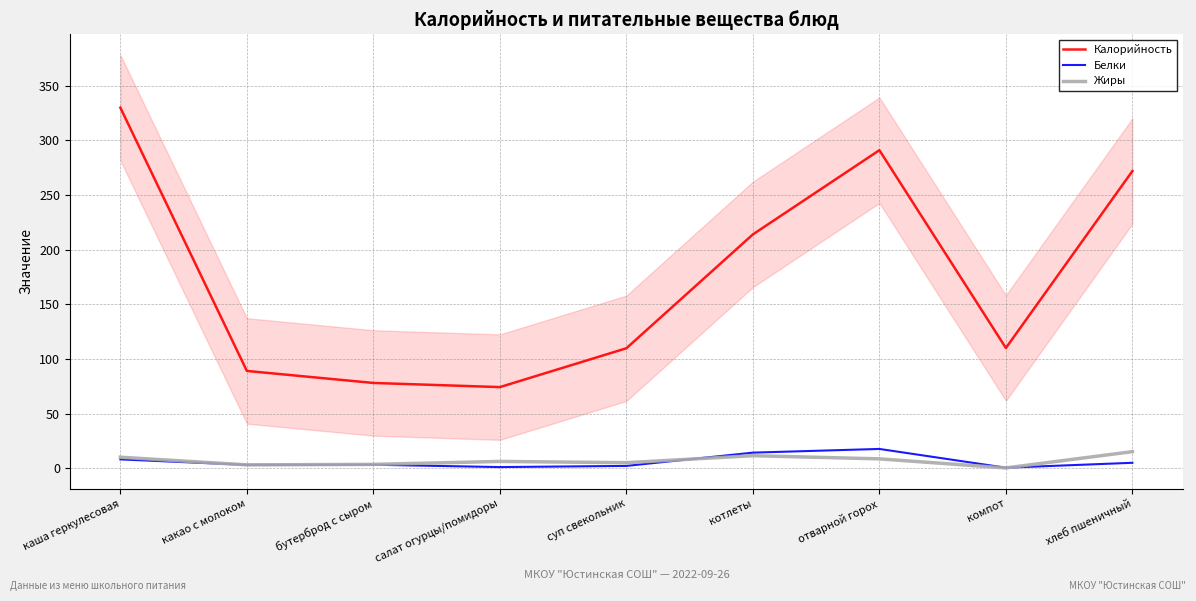

What are all the series names shown in the legend?

Калорийность, Белки, Жиры